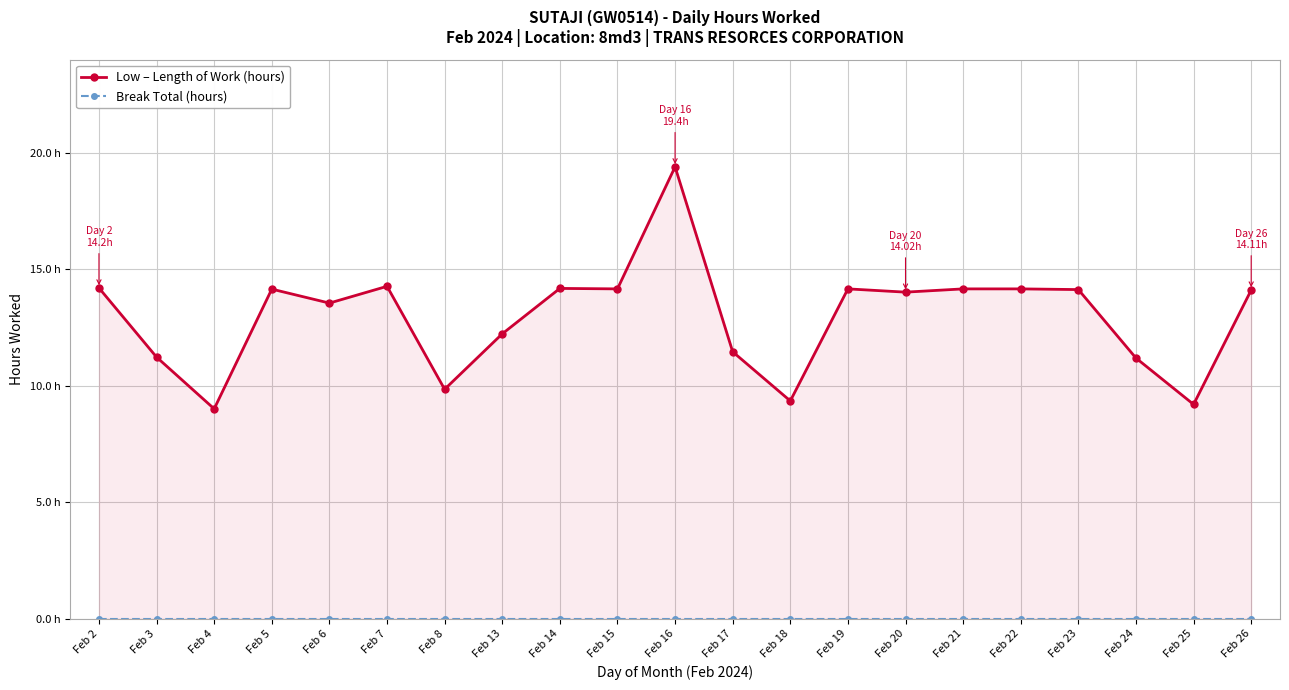

Is it true that Low – Length of Work (hours) equals 14.2 at Feb 22?

True